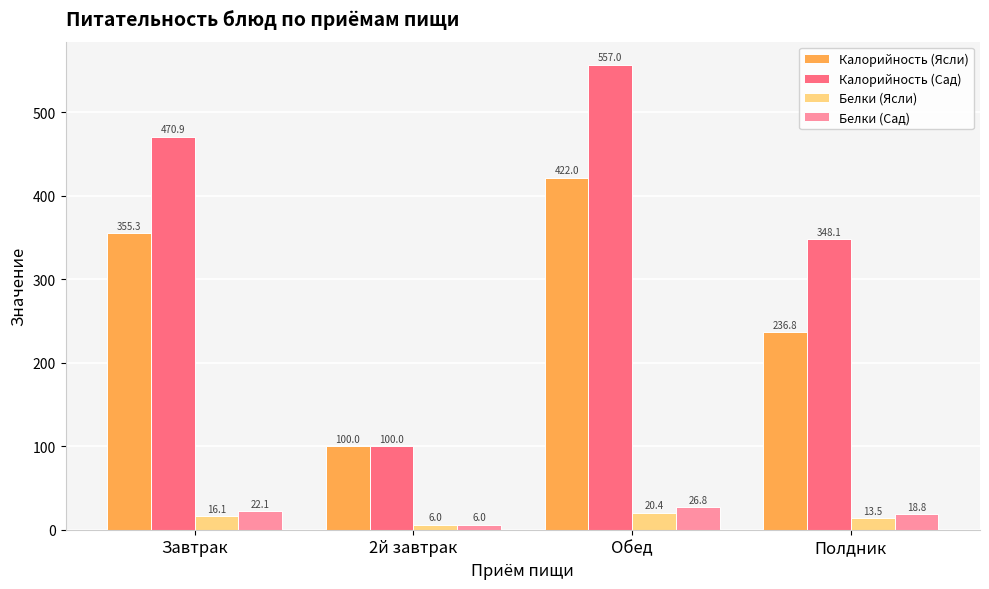

What is the sum of all Белки (Ясли) values?

56.1